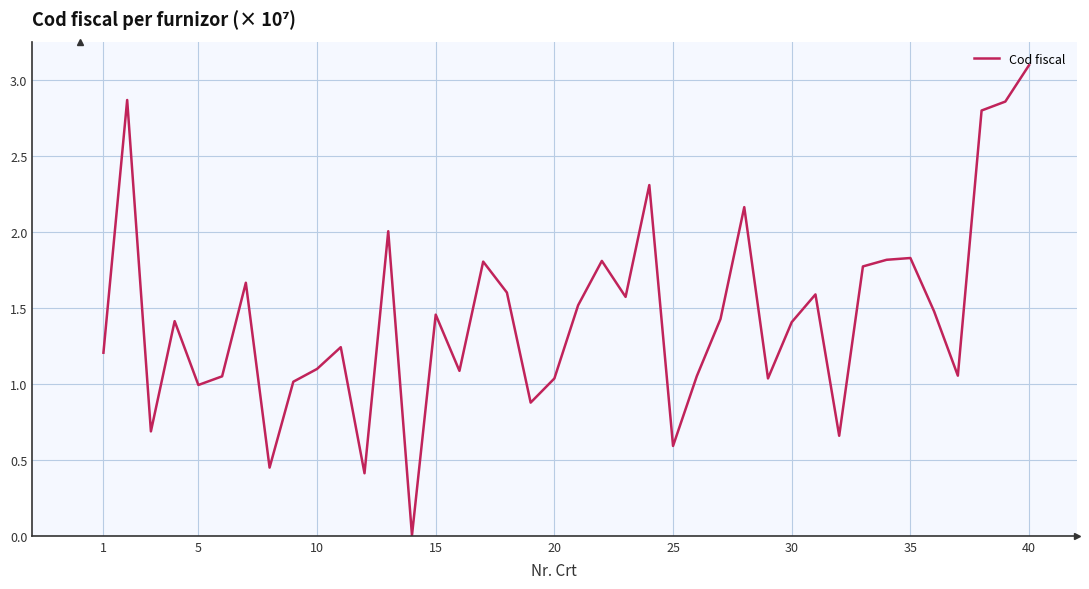

What is the greatest value displayed?

3.1